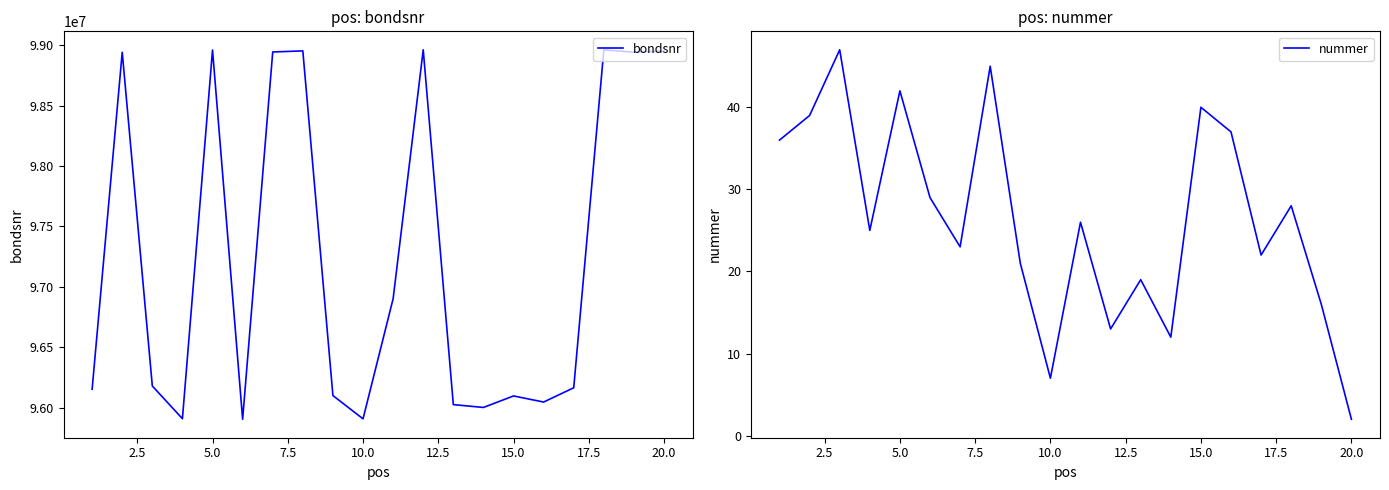

True or false: bondsnr has more than 2 interior local peaks.

True